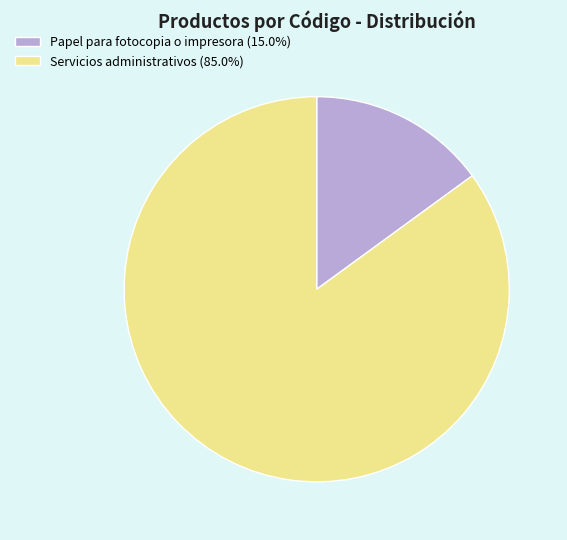

What is the ratio of the value at Servicios administrativos (85.0%) to the value at Papel para fotocopia o impresora (15.0%)?

5.7